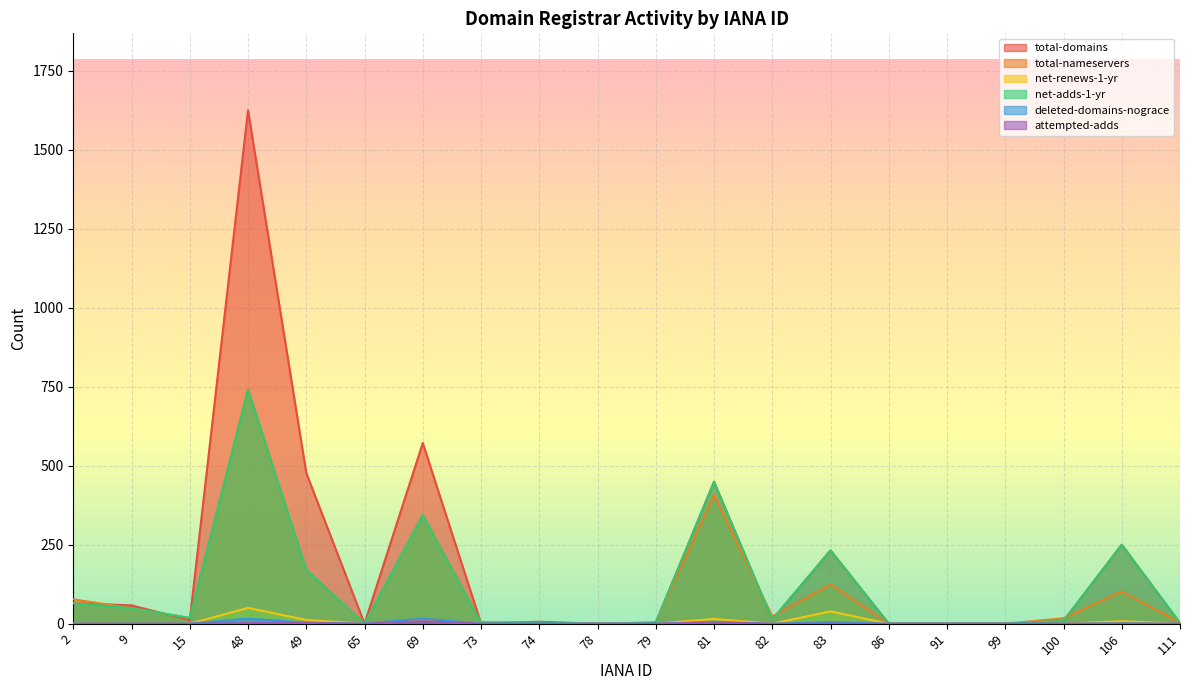

Reading right to left, transcribe all the data shown in this chart.

total-domains: 111=2	106=250	100=9	99=0	91=0	86=0	83=232	82=13	81=449	79=4	78=0	74=6	73=1	69=572	65=0	49=477	48=1625	15=11	9=58	2=65
total-nameservers: 111=3	106=102	100=17	99=0	91=0	86=0	83=124	82=23	81=408	79=2	78=0	74=3	73=5	69=344	65=0	49=170	48=741	15=18	9=49	2=77
net-renews-1-yr: 111=0	106=8	100=0	99=0	91=0	86=0	83=39	82=0	81=15	79=0	78=0	74=0	73=0	69=10	65=0	49=12	48=50	15=0	9=0	2=0
net-adds-1-yr: 111=2	106=250	100=9	99=0	91=0	86=0	83=232	82=13	81=449	79=2	78=0	74=3	73=1	69=344	65=0	49=170	48=741	15=18	9=49	2=65
deleted-domains-nograce: 111=0	106=1	100=0	99=0	91=0	86=0	83=5	82=0	81=5	79=0	78=0	74=0	73=0	69=16	65=0	49=3	48=16	15=0	9=0	2=0
attempted-adds: 111=0	106=0	100=0	99=0	91=0	86=0	83=0	82=0	81=4	79=0	78=0	74=0	73=0	69=8	65=0	49=2	48=2	15=0	9=0	2=0